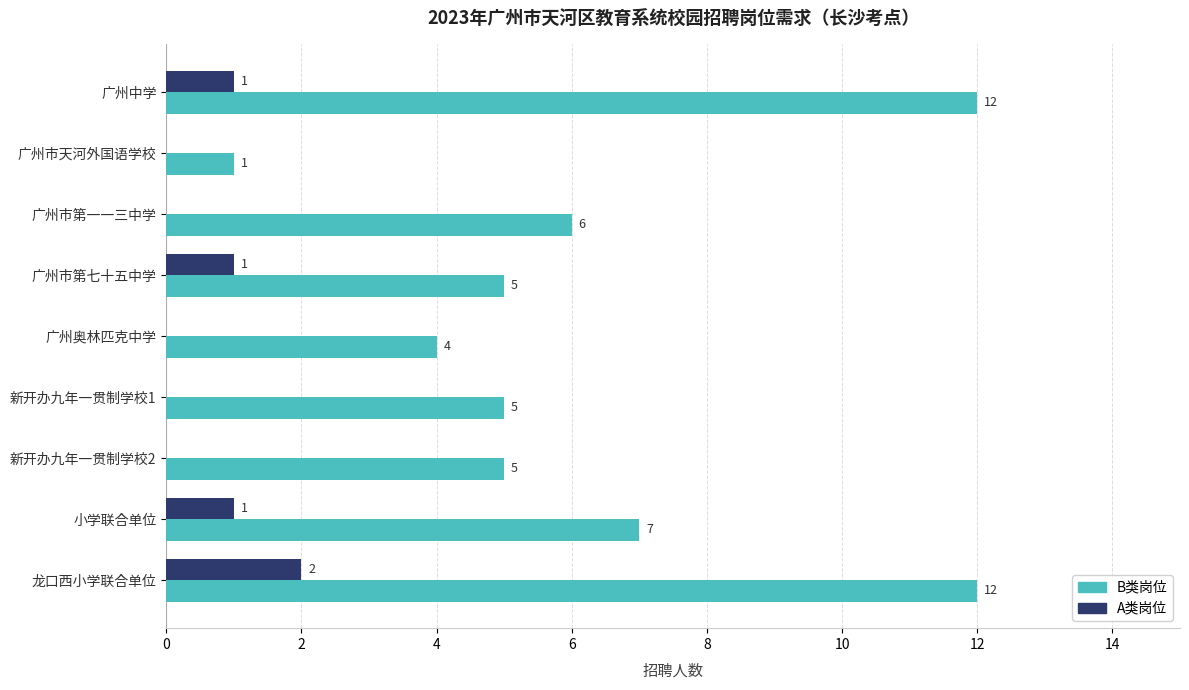

The B类岗位 series shows 16 at 龙口西小学联合单位. True or false?

False